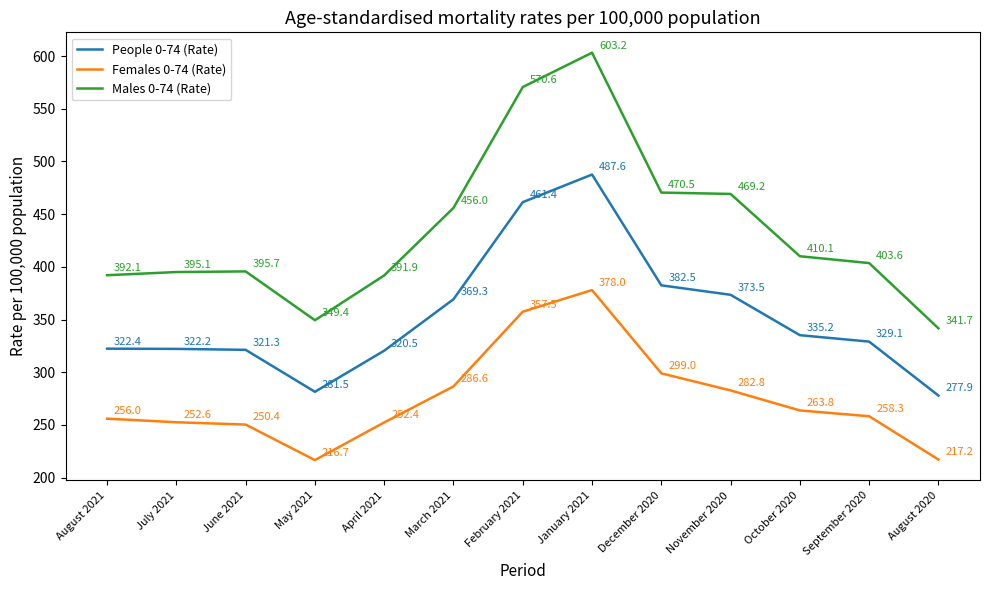

Rank the series at October 2020 from lowest to highest value.

Females 0-74 (Rate), People 0-74 (Rate), Males 0-74 (Rate)